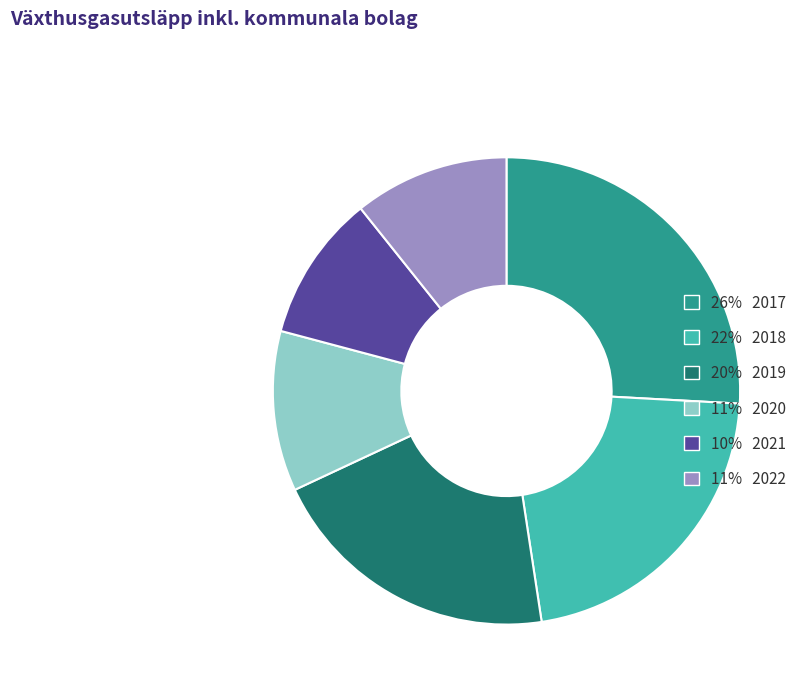

Is there a majority slice in this chart?

No